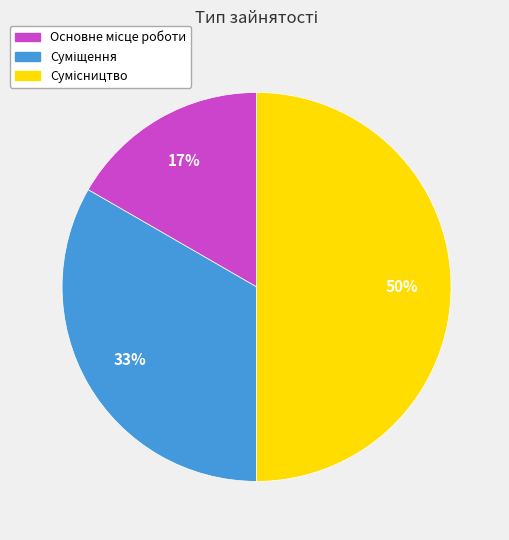

To the nearest percent, what is the difference between the largest and smallest slice percentages?

33%